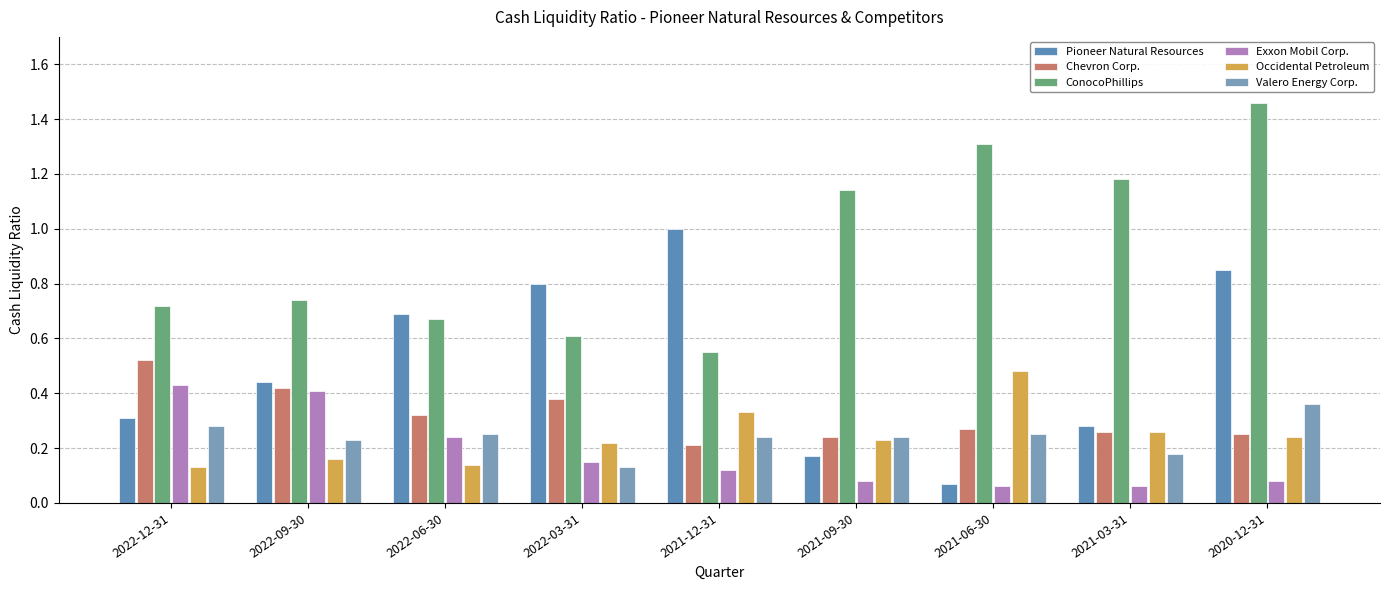

Is it true that Occidental Petroleum equals 0.1 at 2022-12-31?

True